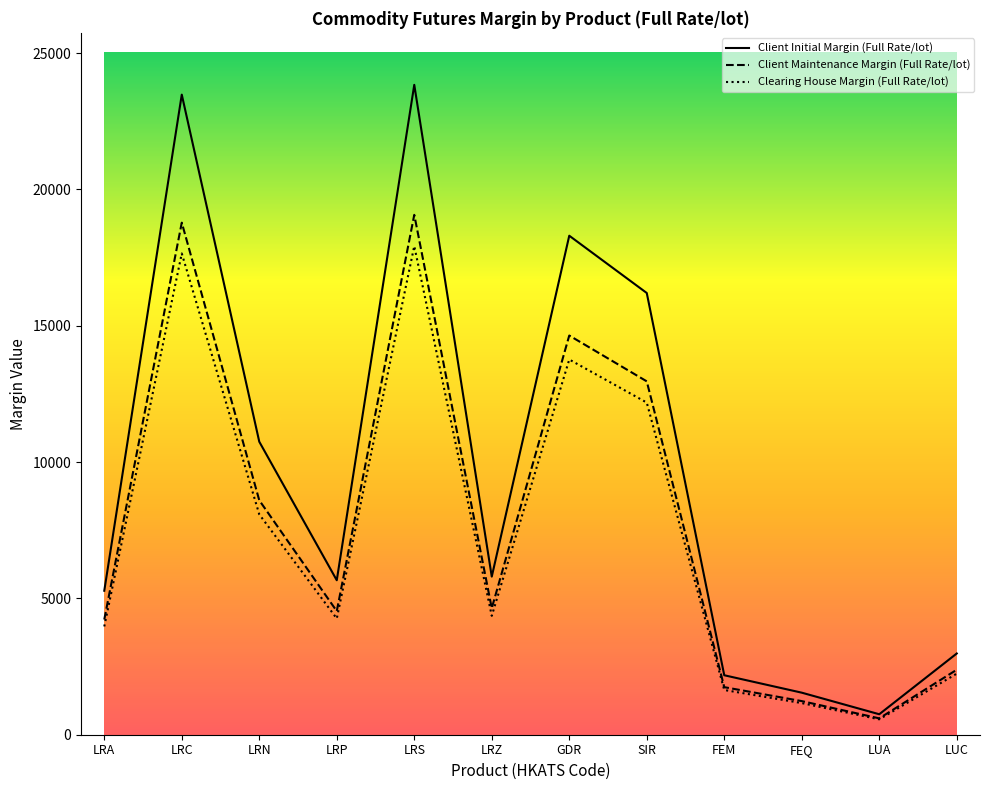

How many series are shown in this chart?

3